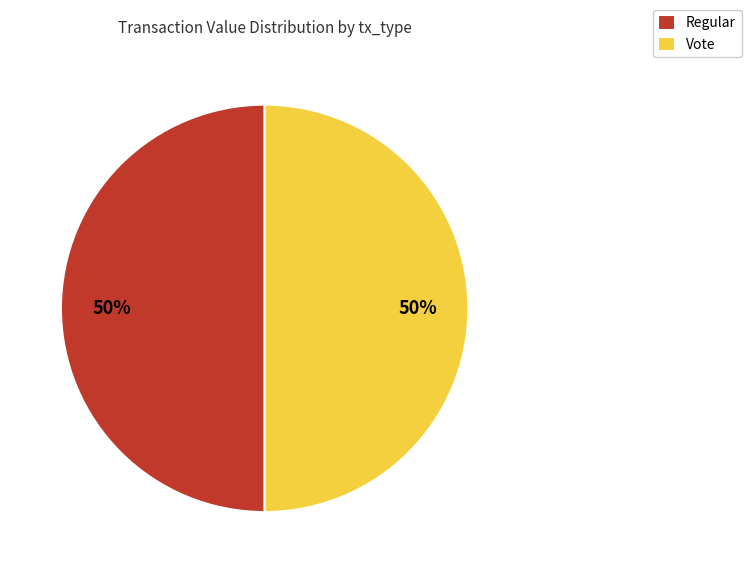

To the nearest percent, what is the average slice percentage?

50%